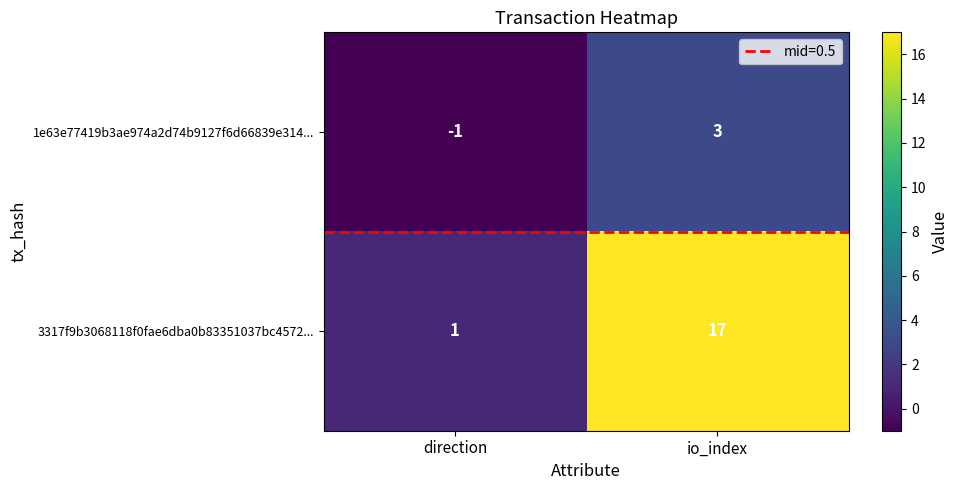

What is the spread (max minus min) of values at io_index?

14